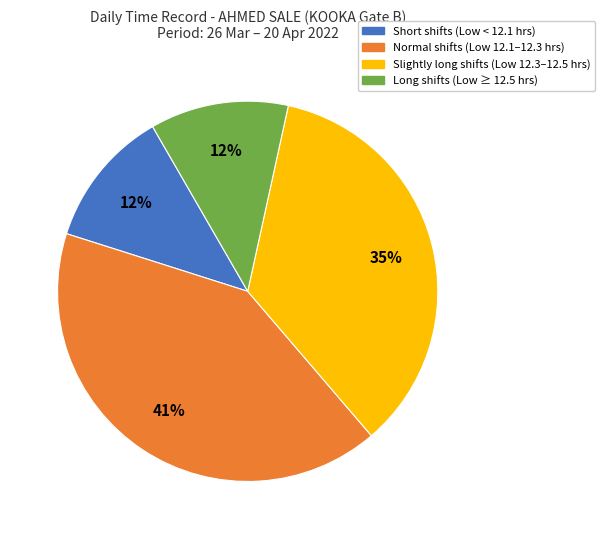

Approximately how many times larger is the value at Long shifts (Low ≥ 12.5 hrs) compared to Slightly long shifts (Low 12.3–12.5 hrs)?

0.3